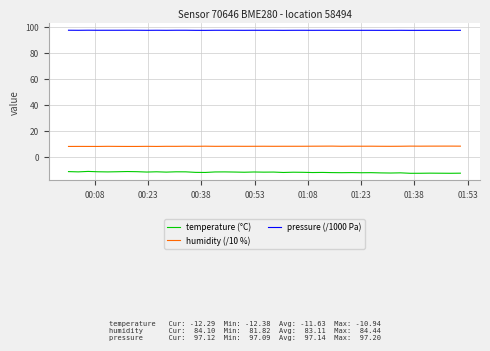

True or false: temperature (°C) and humidity (/10 %) cross at least once.

False